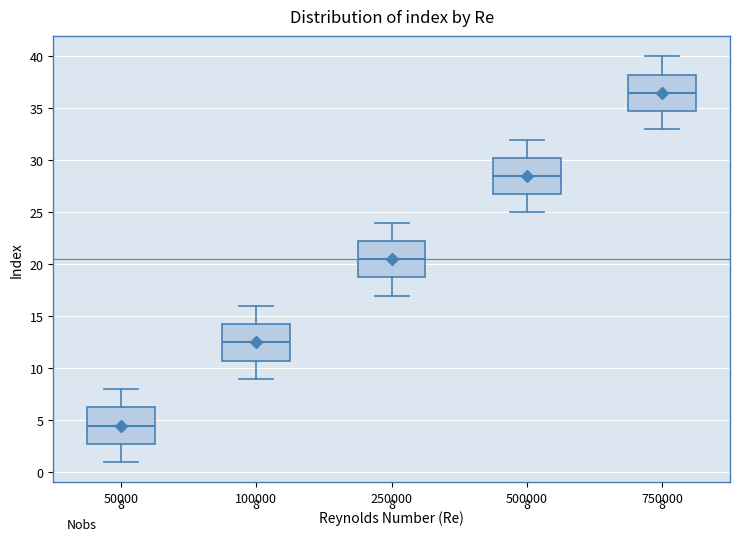

Which box's median line is the lowest?

50000